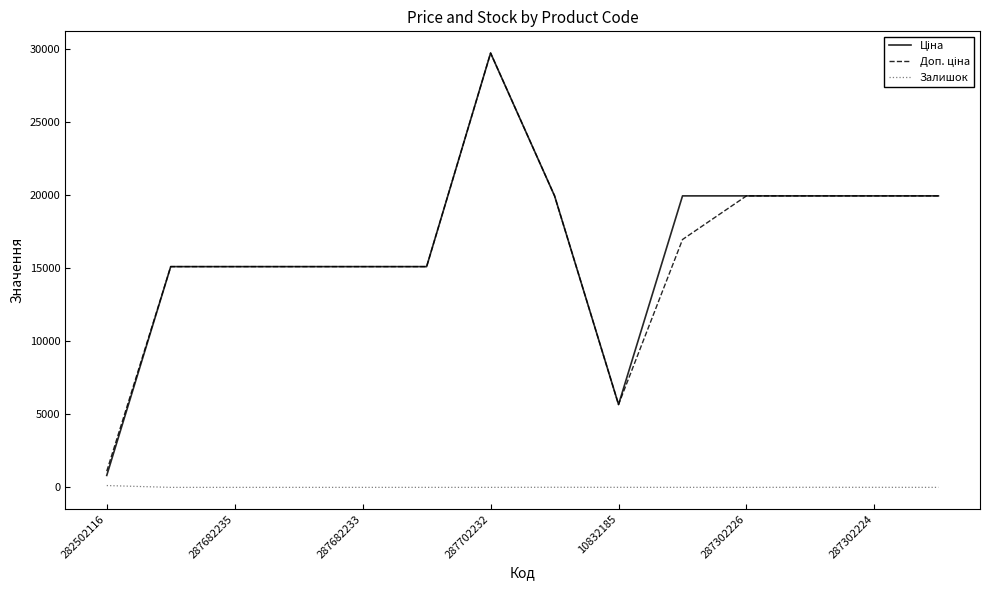

How many lines are shown in the chart?

3